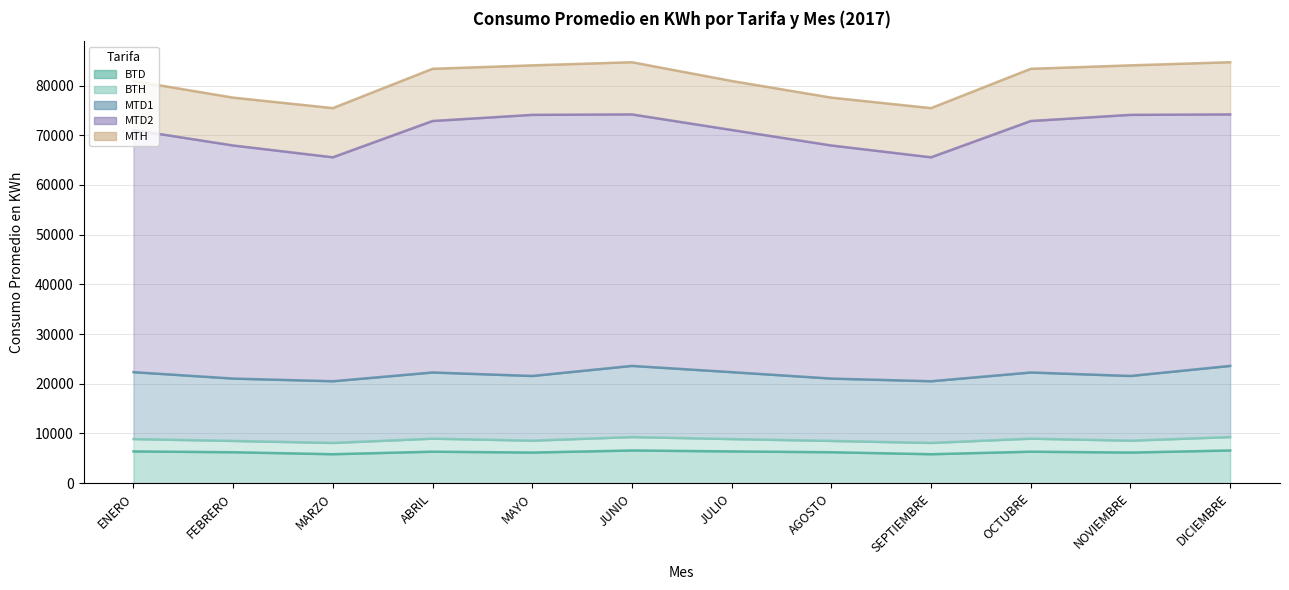

What are all the series names shown in the legend?

BTD, BTH, MTD1, MTD2, MTH